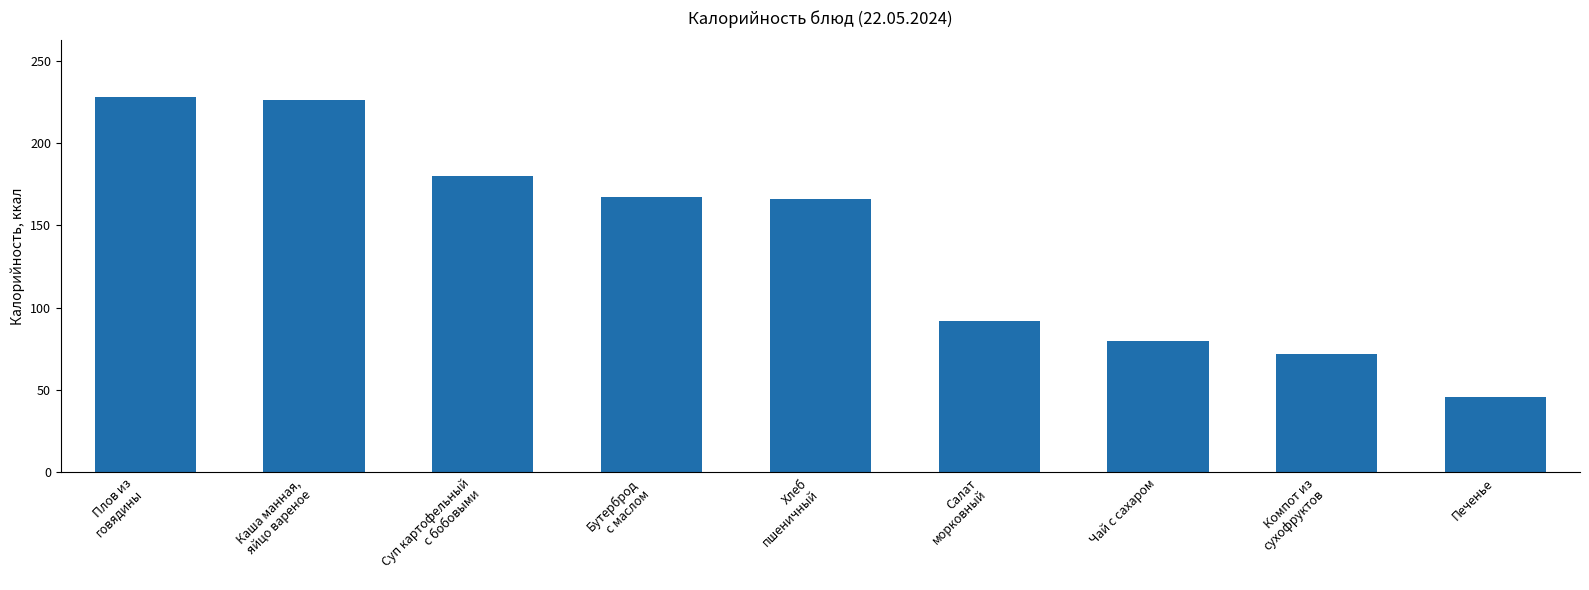

What is the sum of the values at Плов из
говядины and Хлеб
пшеничный?

394